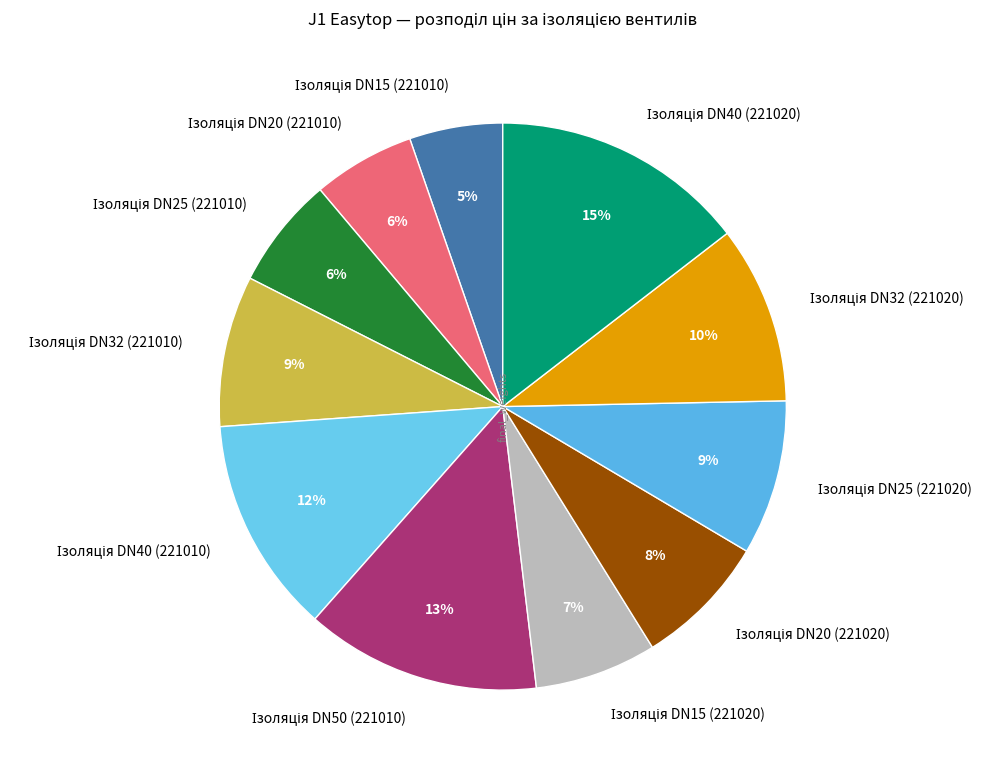

Is there any slice that represents more than half of the pie?

No